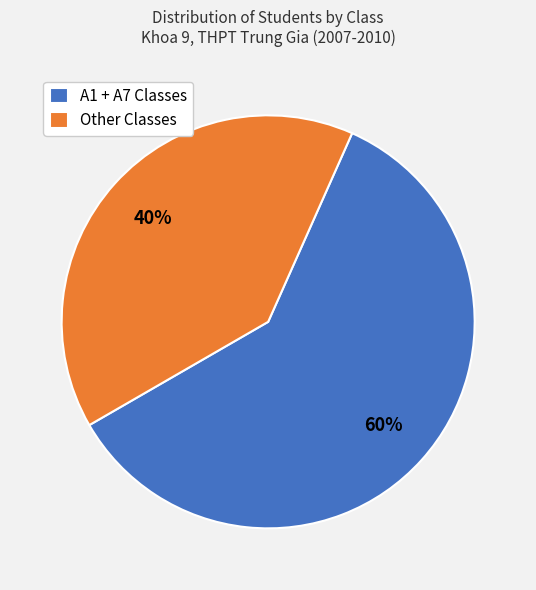

Between A1 + A7 Classes and Other Classes, which is larger?

A1 + A7 Classes